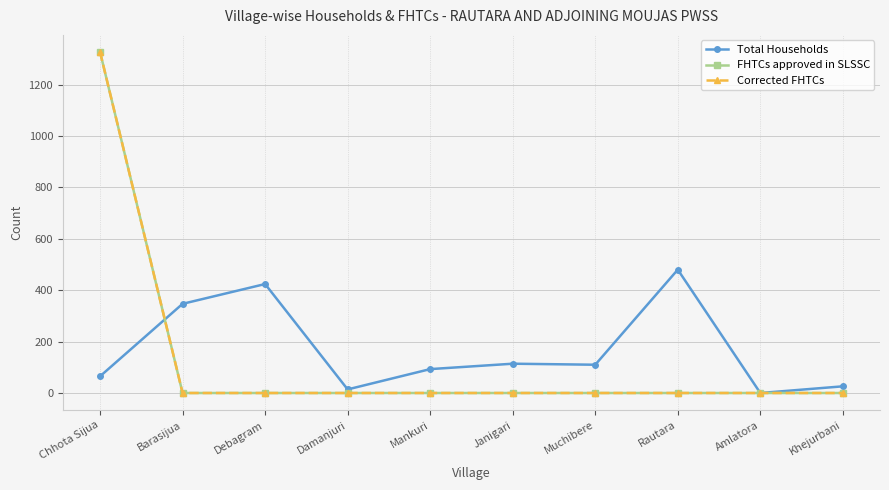

Is this an area chart (filled region under the line)?

No